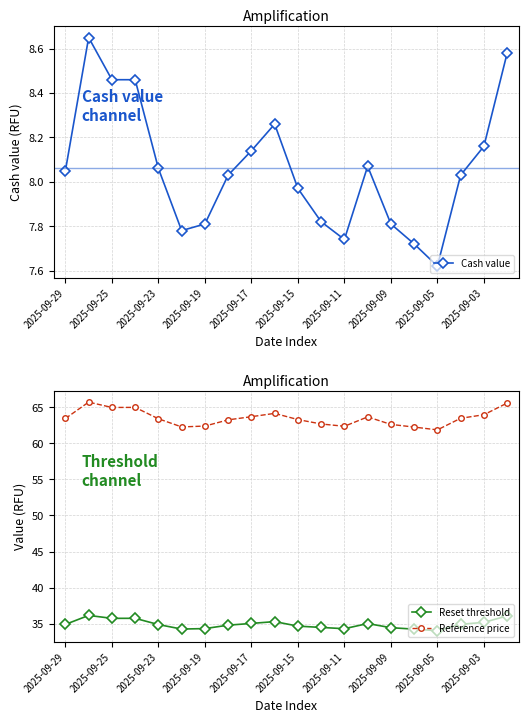

Is this an area chart (filled region under the line)?

No